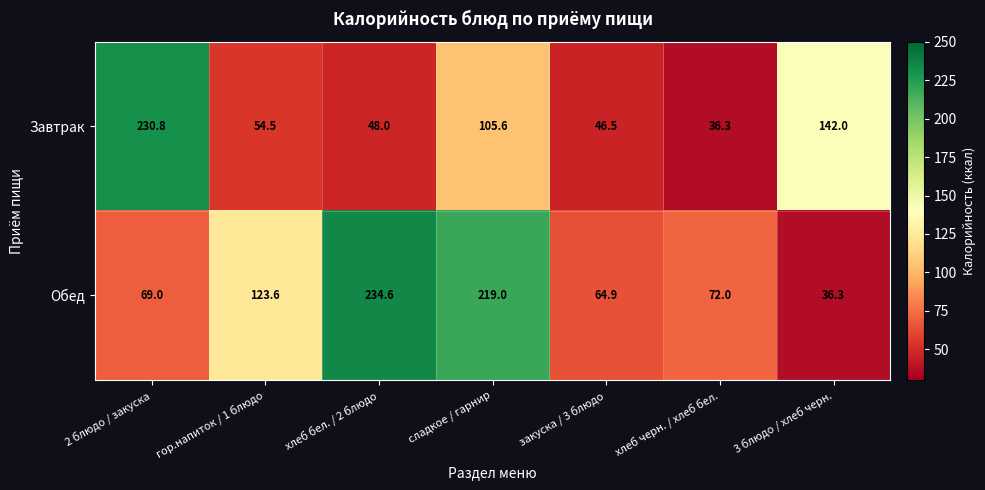

At which label does Обед reach its peak?

хлеб бел. / 2 блюдо